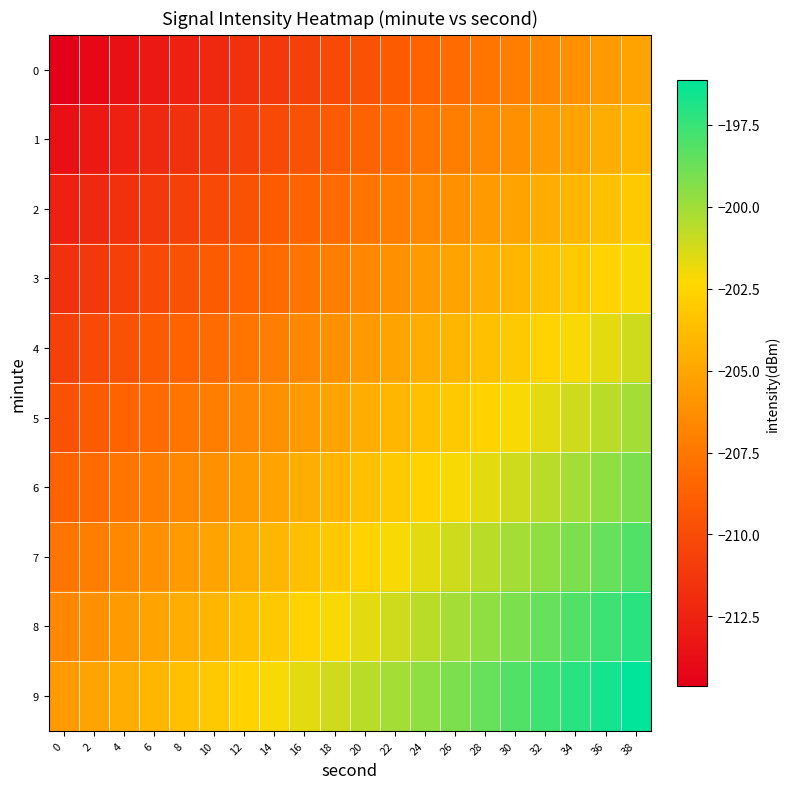

At which category is the sum across all series the highest?

38